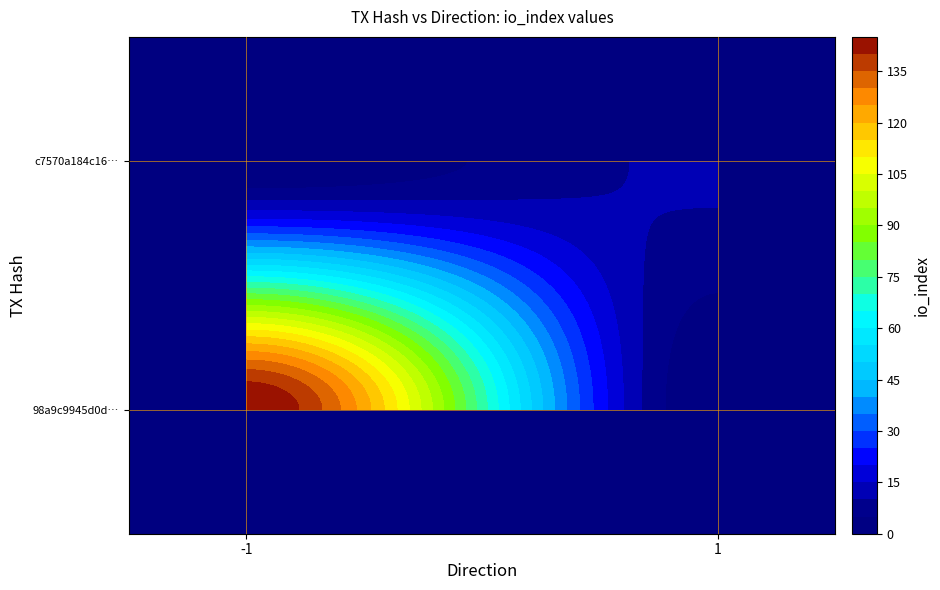

What is the average value of the c7570a184c1687fbf60c8580276755b1eba15cd series?

6